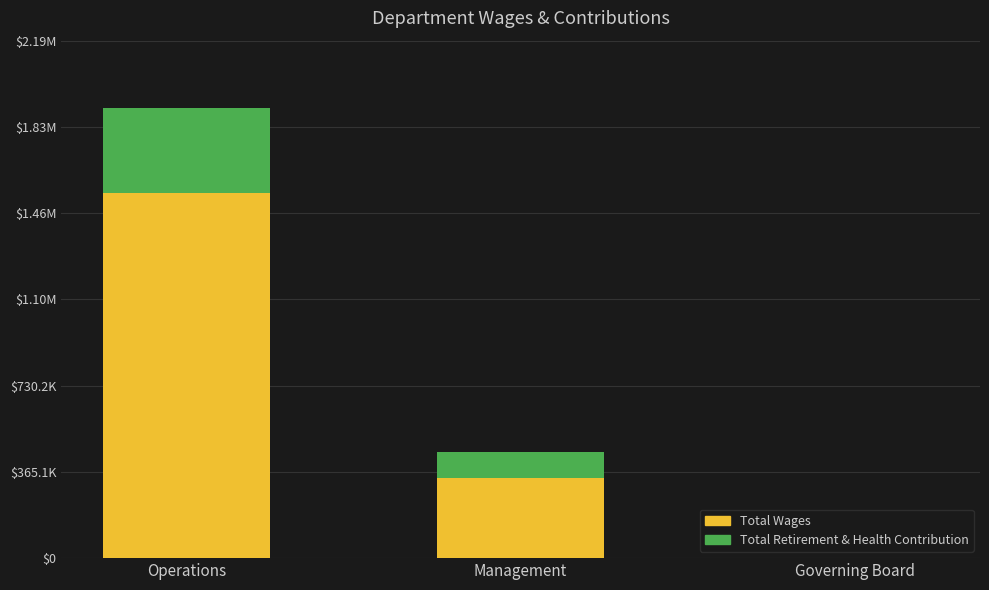

What is the average value of the Total Wages series?

628985